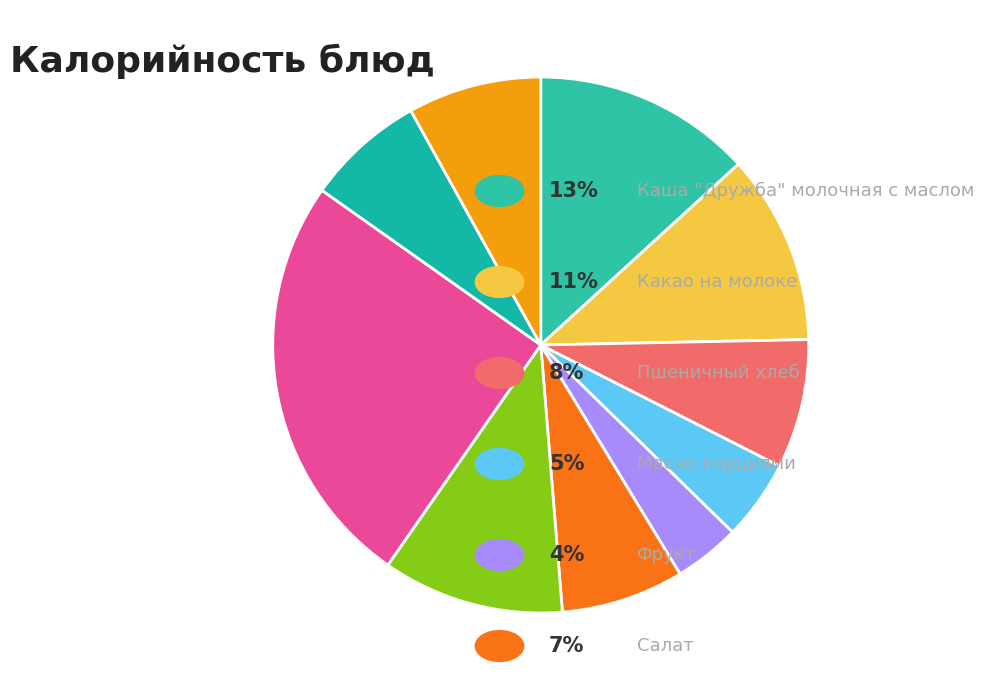

What is the largest slice in the pie chart?

Плов